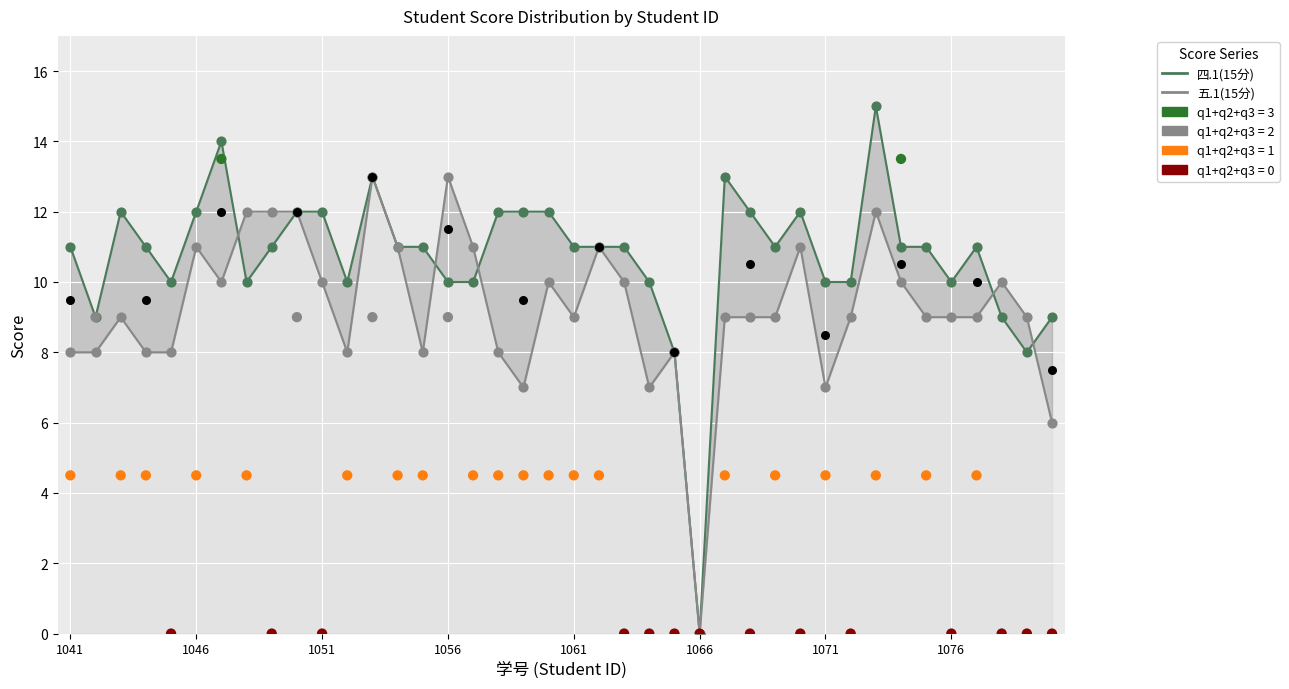

Which series reaches the minimum Y coordinate?

四.1(15分)